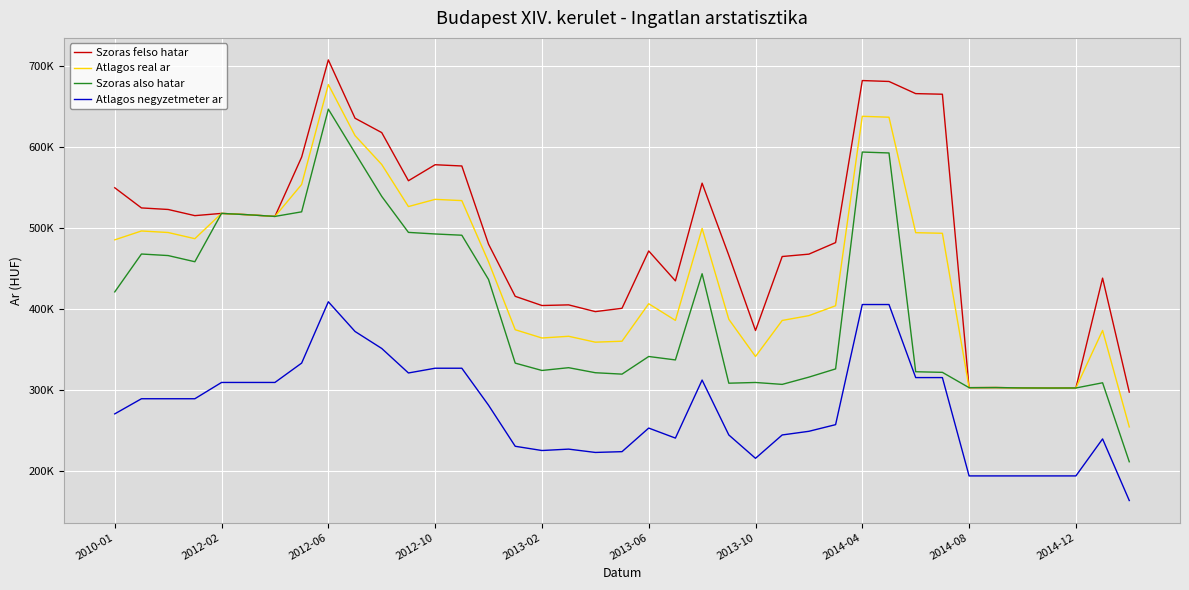

What is the value of the Atlagos real ar point at the 30th from the left?

637191